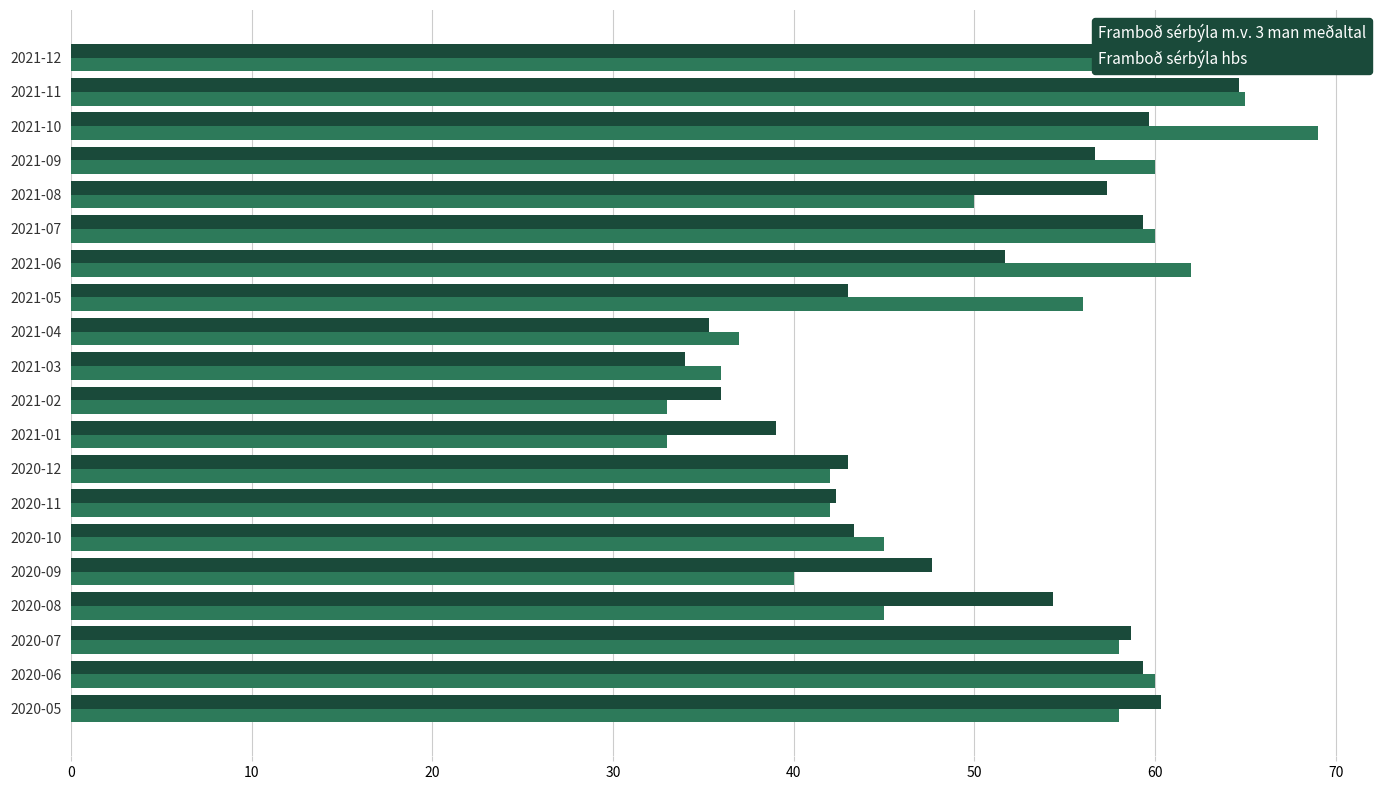

What is the maximum value for Framboð sérbýla hbs?

69.0